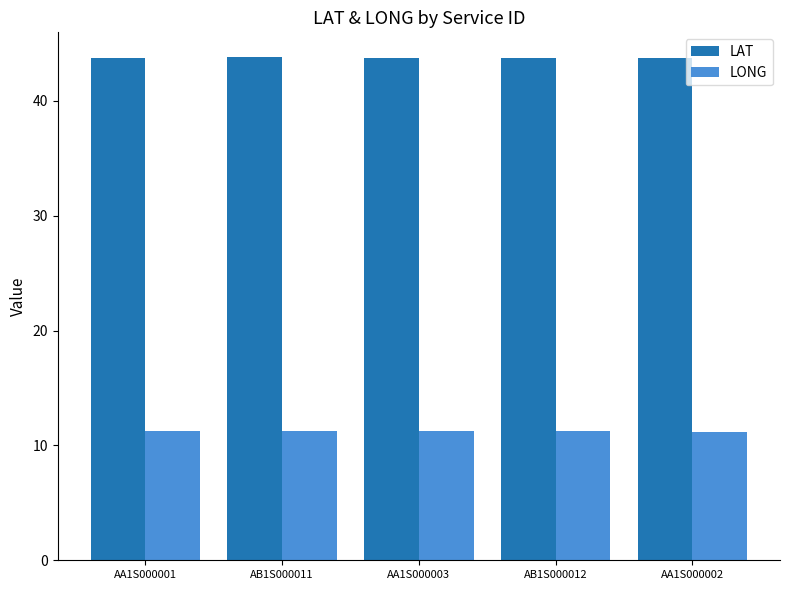

Which series has the largest total across all categories?

LAT